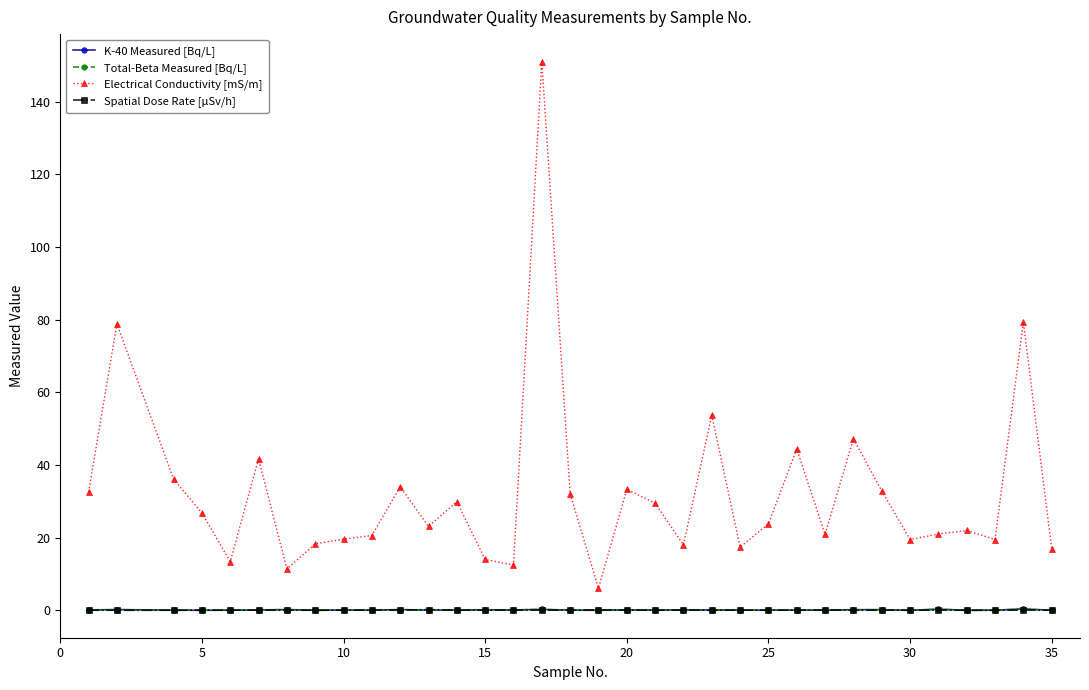

At how many categories does at least one series exceed 129?

1